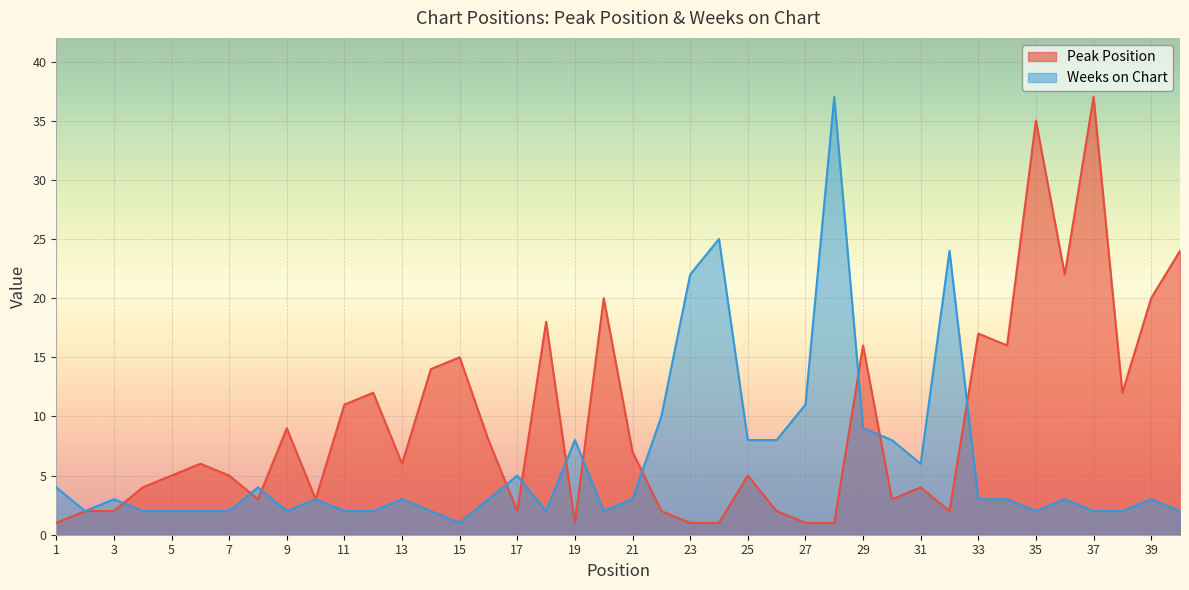

Reading left to right, transcribe all the data shown in this chart.

Peak Position: 1	2	2	4	5	6	5	3	9	3	11	12	6	14	15	8	2	18	1	20	7	2	1	1	5	2	1	1	16	3	4	2	17	16	35	22	37	12	20	24
Weeks on Chart: 4	2	3	2	2	2	2	4	2	3	2	2	3	2	1	3	5	2	8	2	3	10	22	25	8	8	11	37	9	8	6	24	3	3	2	3	2	2	3	2